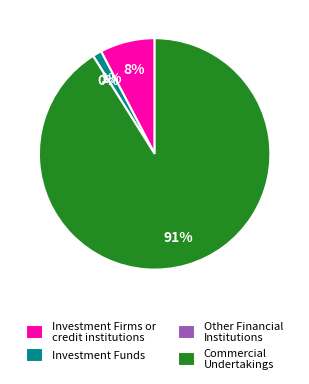

Is Commercial Undertakings (Long) the majority of the pie?

Yes